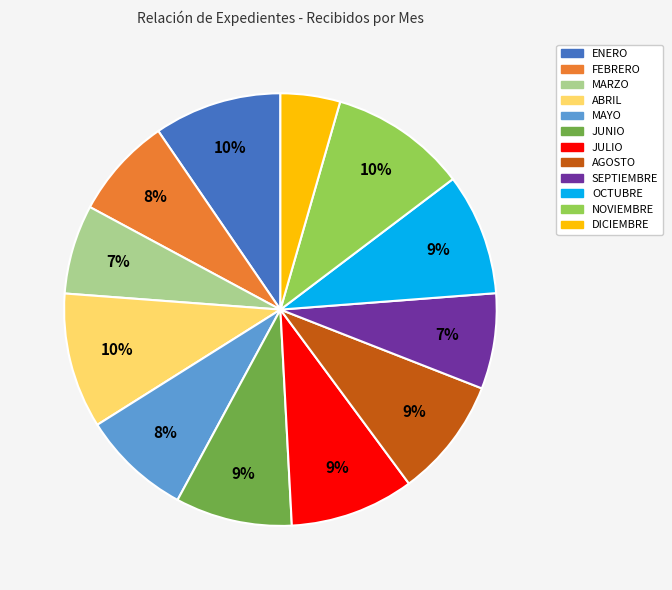

True or false: NOVIEMBRE accounts for 3% of the total.

False